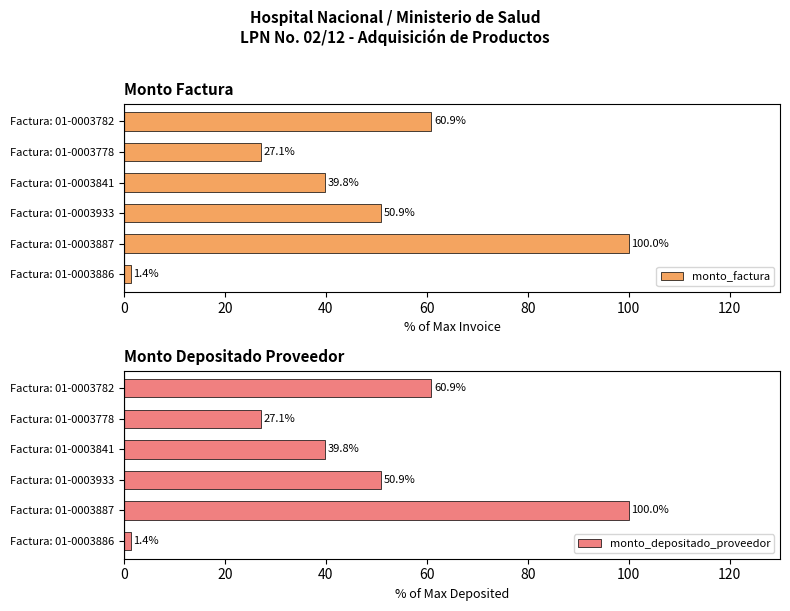

Read the monto_factura value at Factura: 01-0003782.

60.9